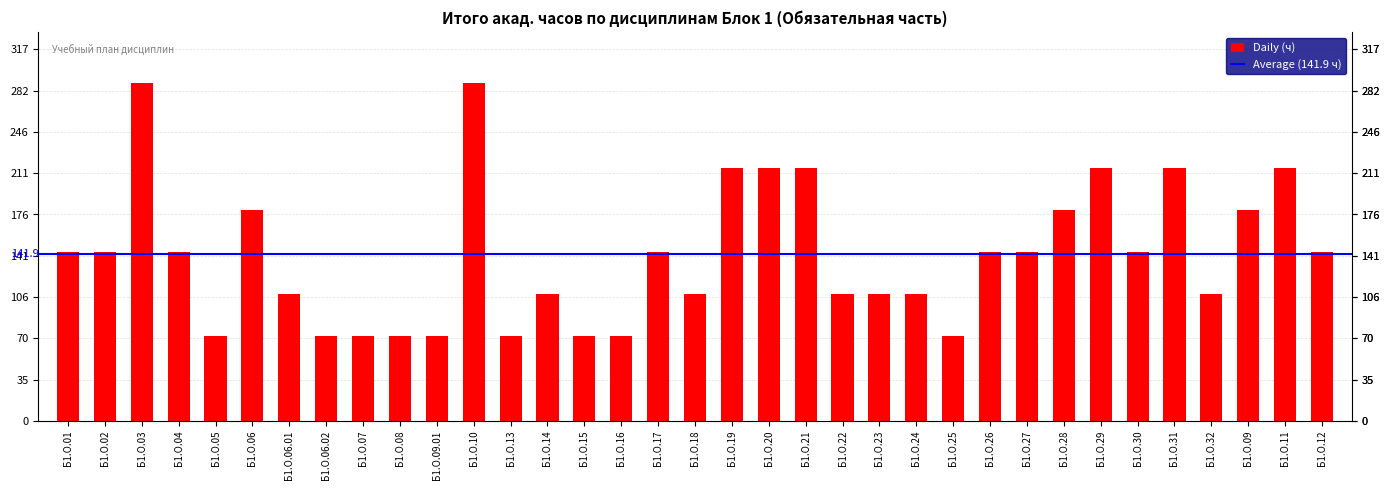

Are the bars grouped side by side (vs. stacked)?

No